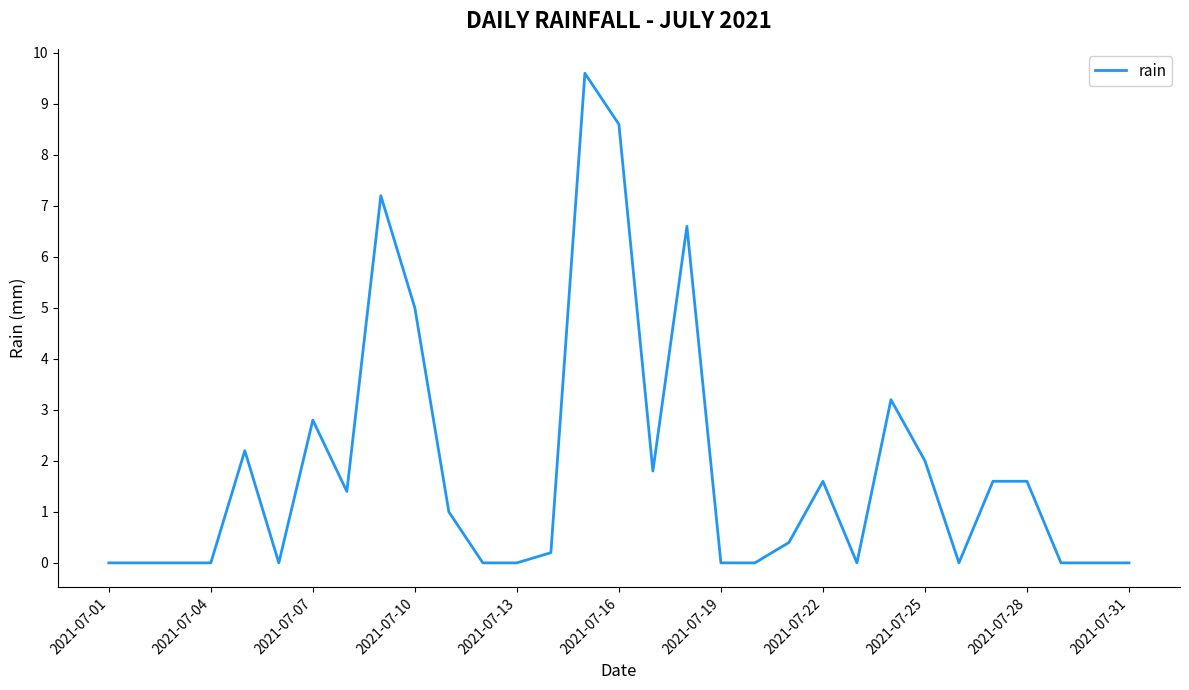

What is the maximum value shown in the chart?

9.6